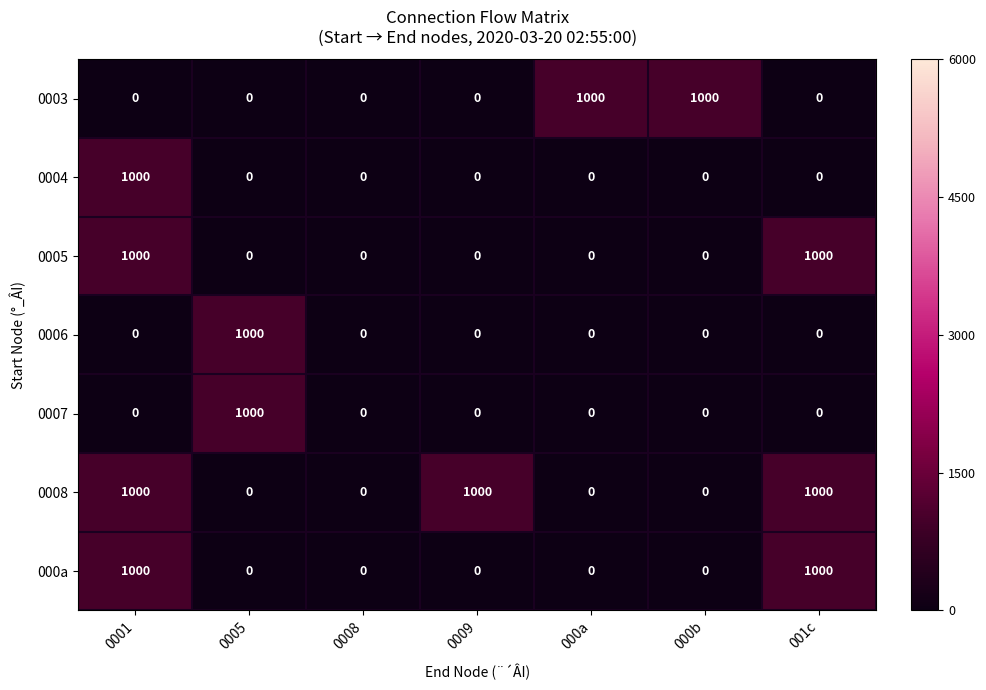

What is the difference between the highest and lowest values at 000a?

1000